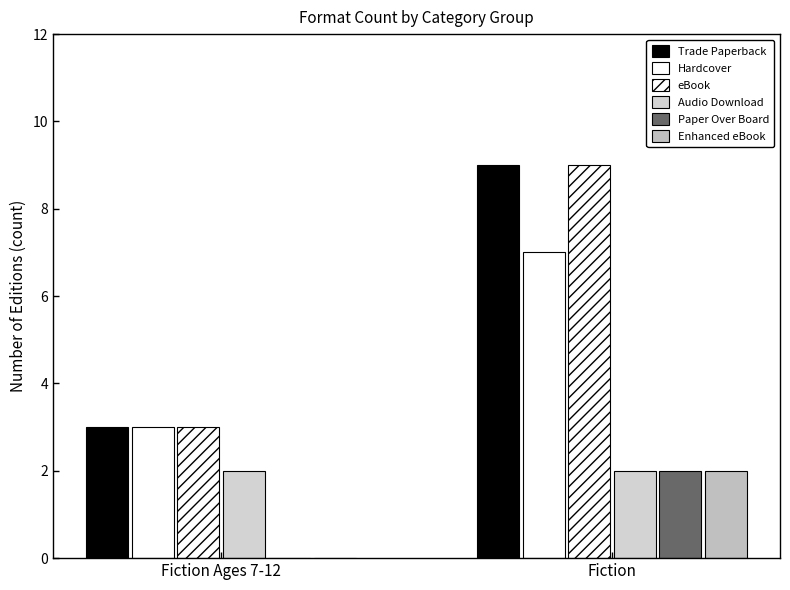

Which series has the largest total across all categories?

Trade Paperback